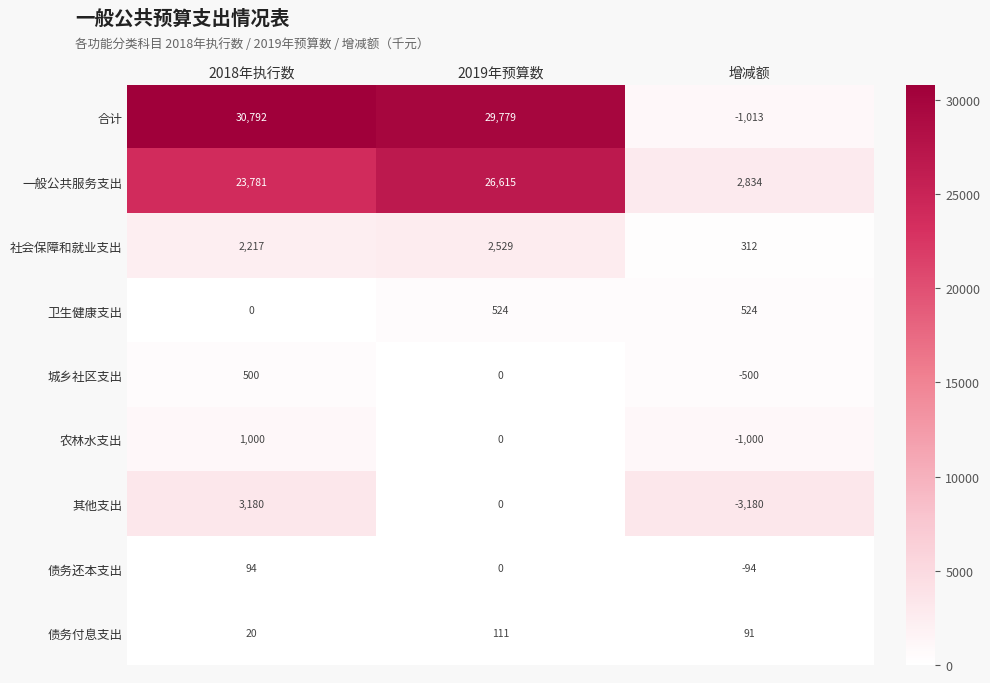

At how many categories does at least one series exceed 12422?

2